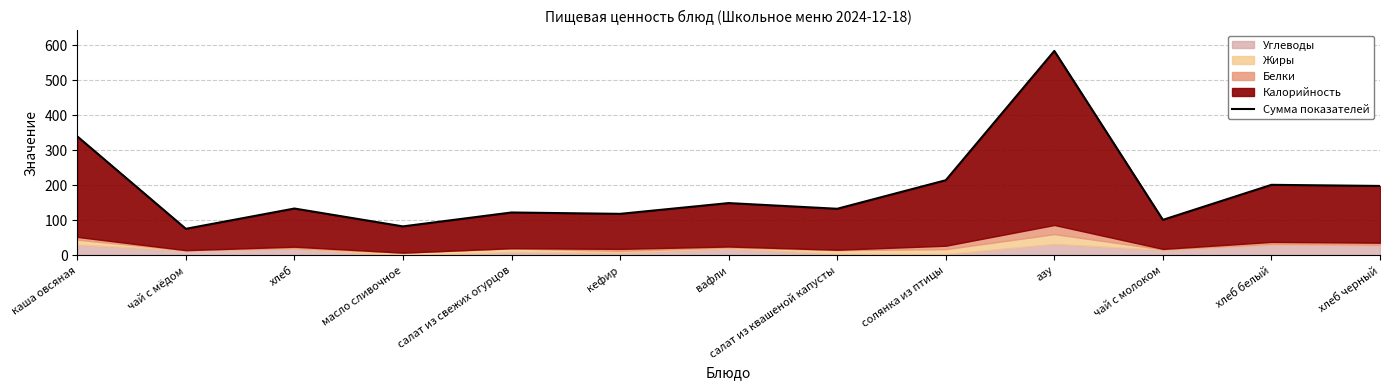

What is the greatest value displayed?

584.0